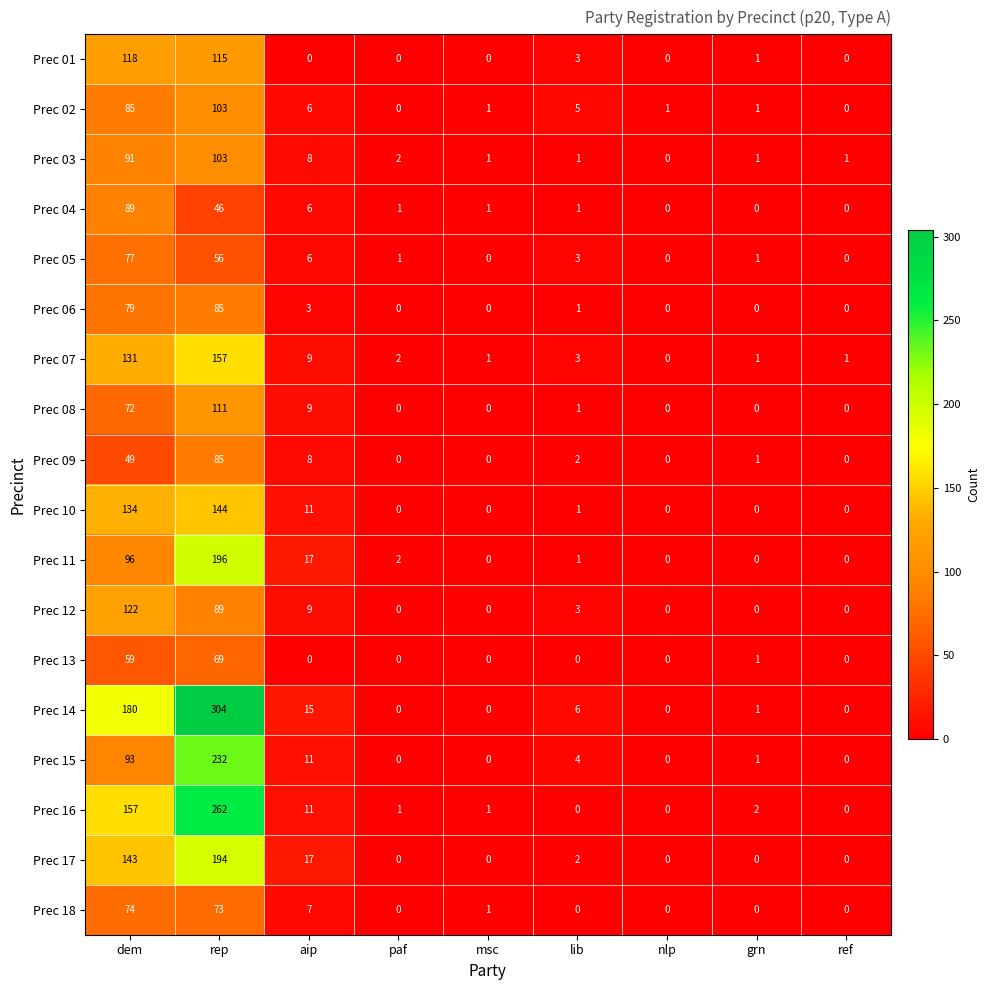

How many values in the Prec 18 series exceed 0?

4